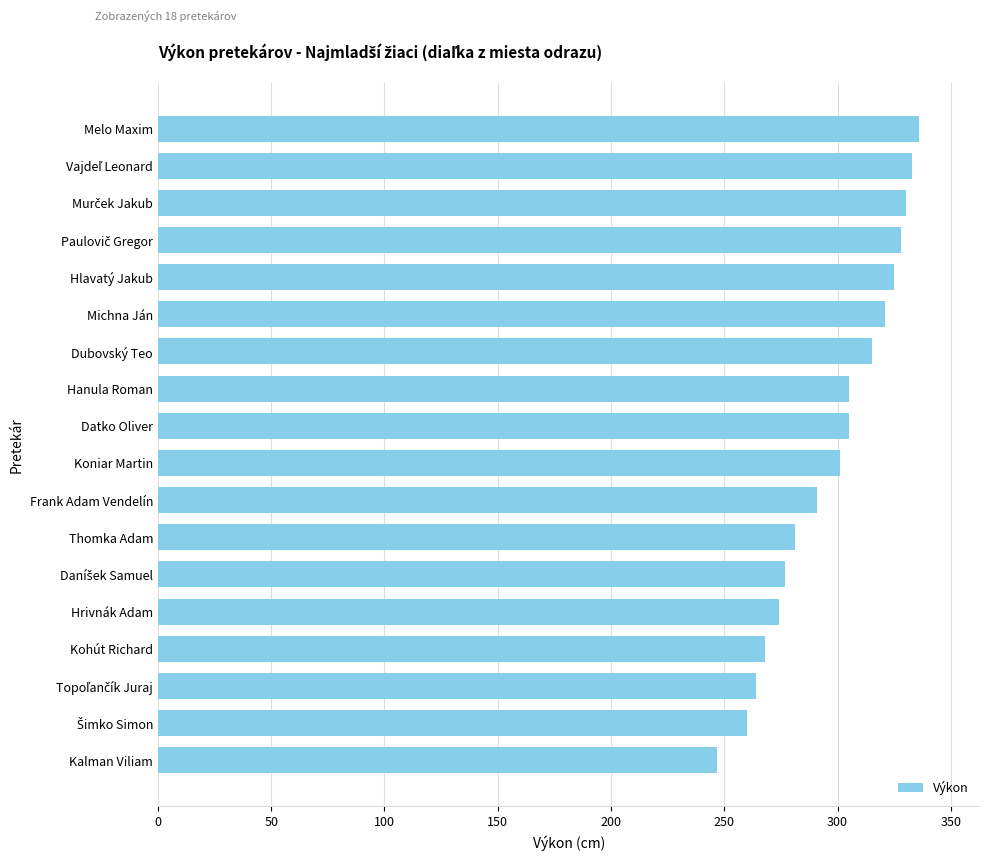

What is the average value?

298